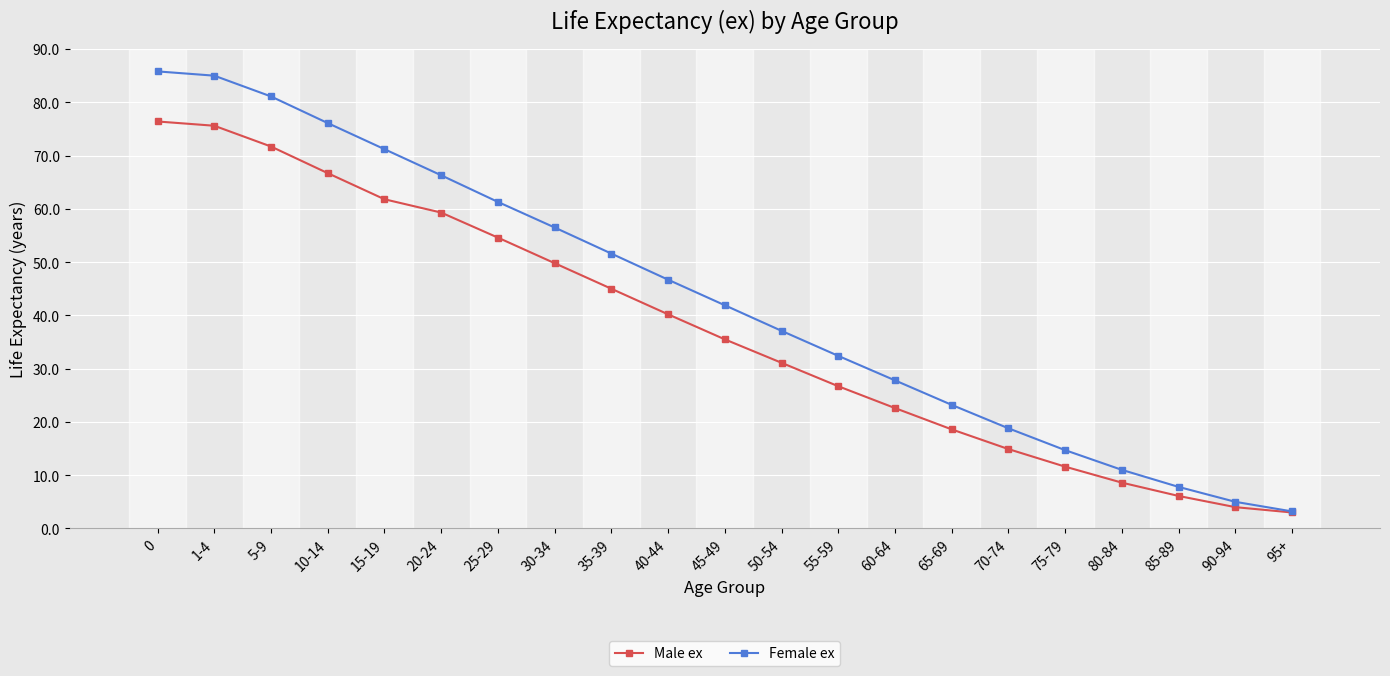

What is the label of the 16th point from the left?

70-74